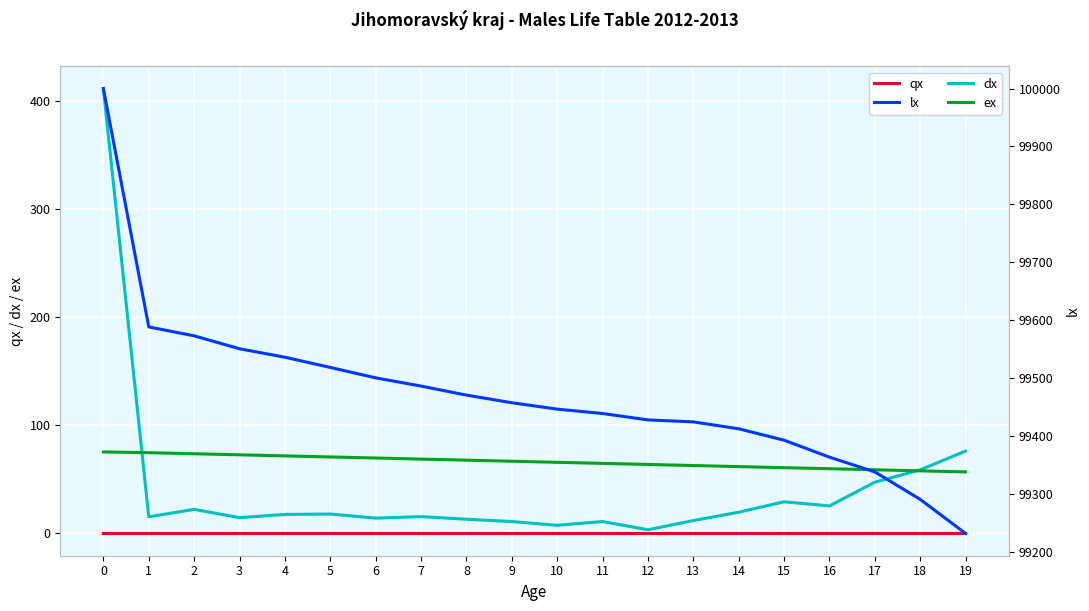

What are all the series names shown in the legend?

qx, dx, ex, lx